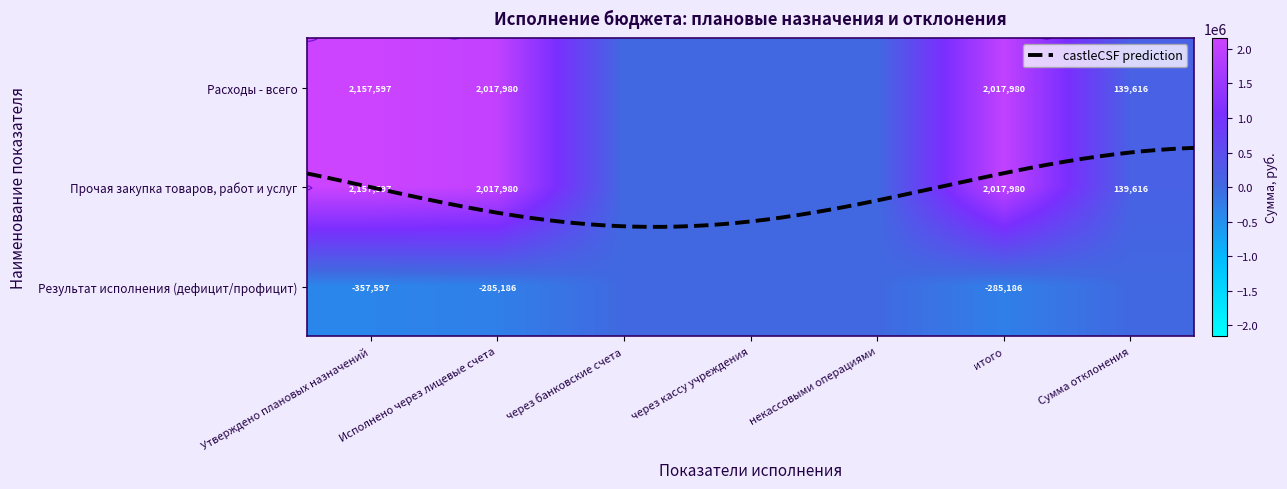

Which series has the largest total across all categories?

Расходы - всего